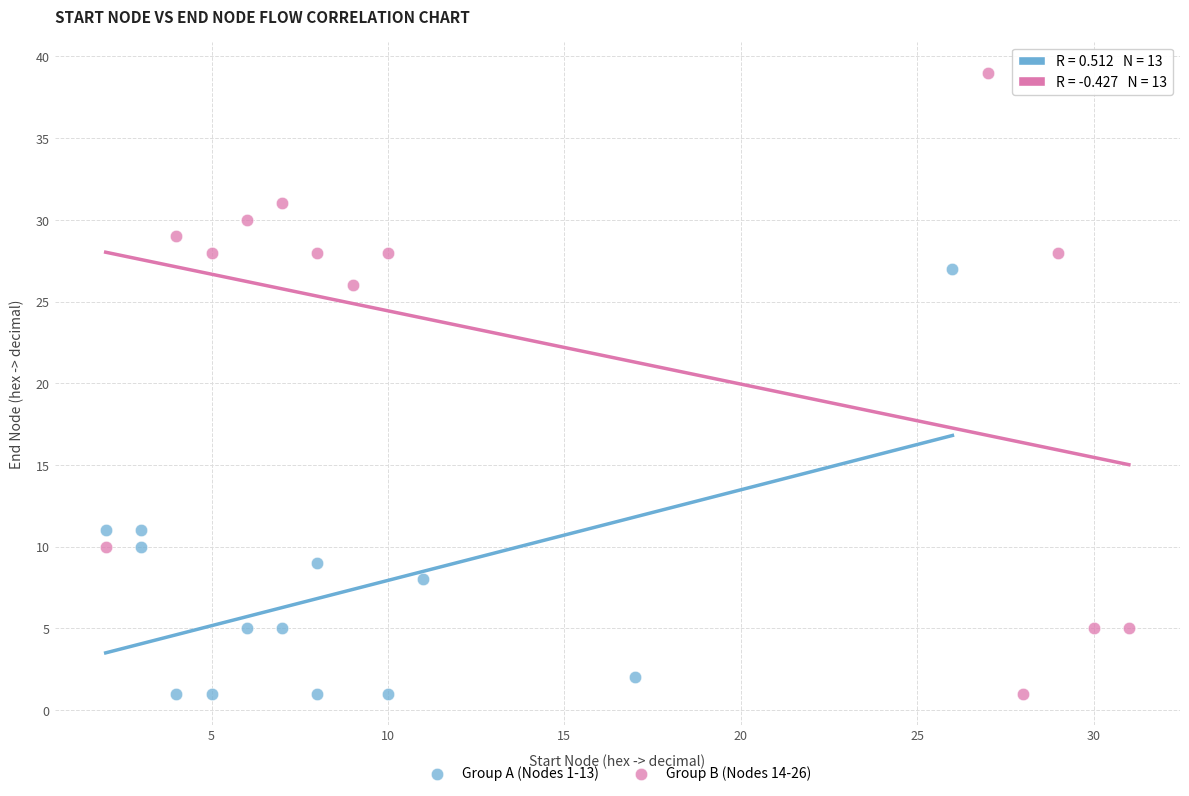

Which series has the largest Y range (max minus min)?

Group B (Nodes 14-26)